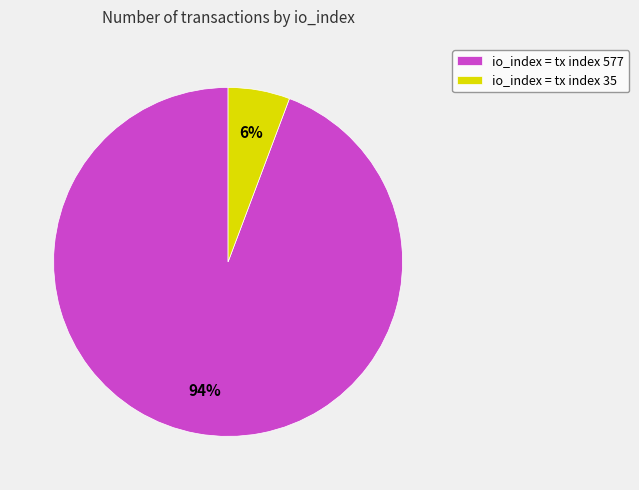

The io_index = tx index 577 slice represents 81% of the pie. True or false?

False